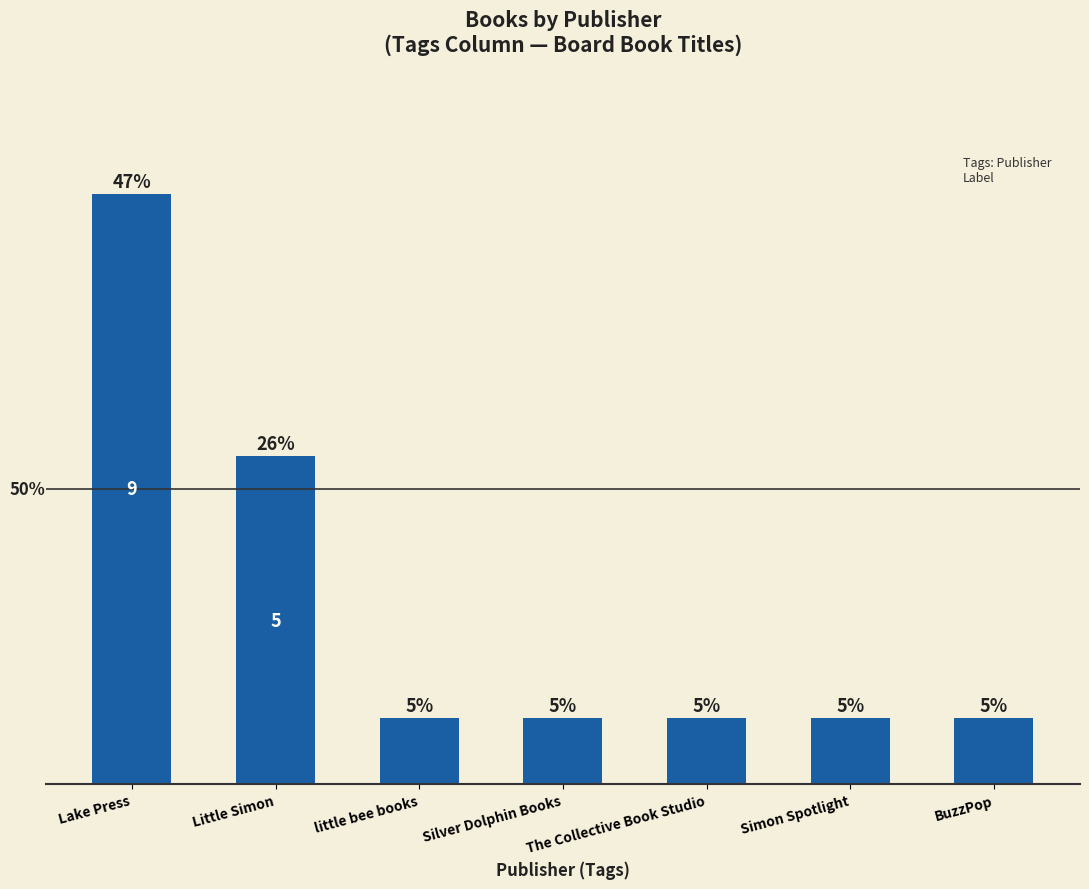

What is the label of the 1st bar from the right?

BuzzPop